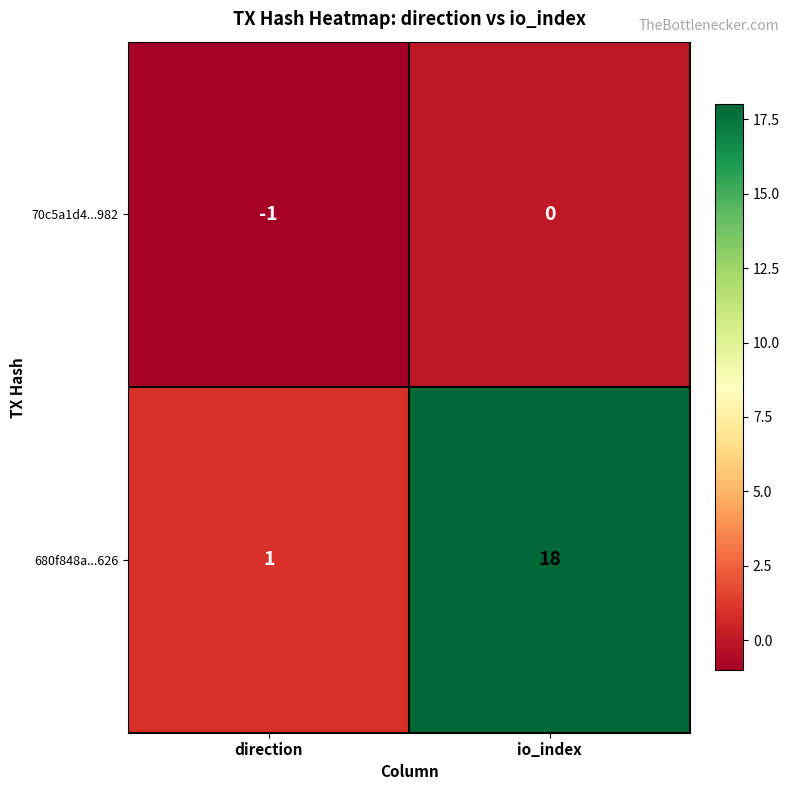

How many series are shown in this chart?

2